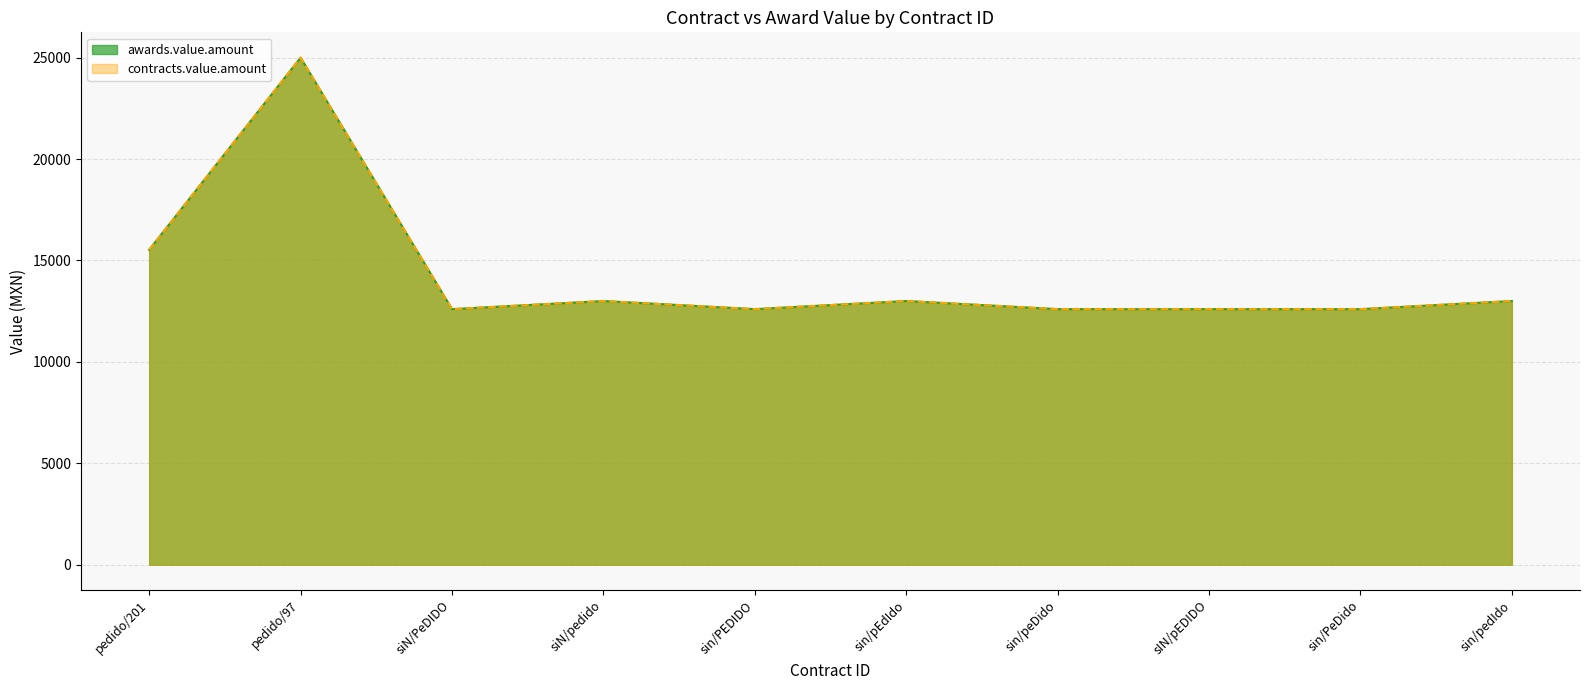

Where is the first local minimum for awards.value.amount?

siN/PeDIDO